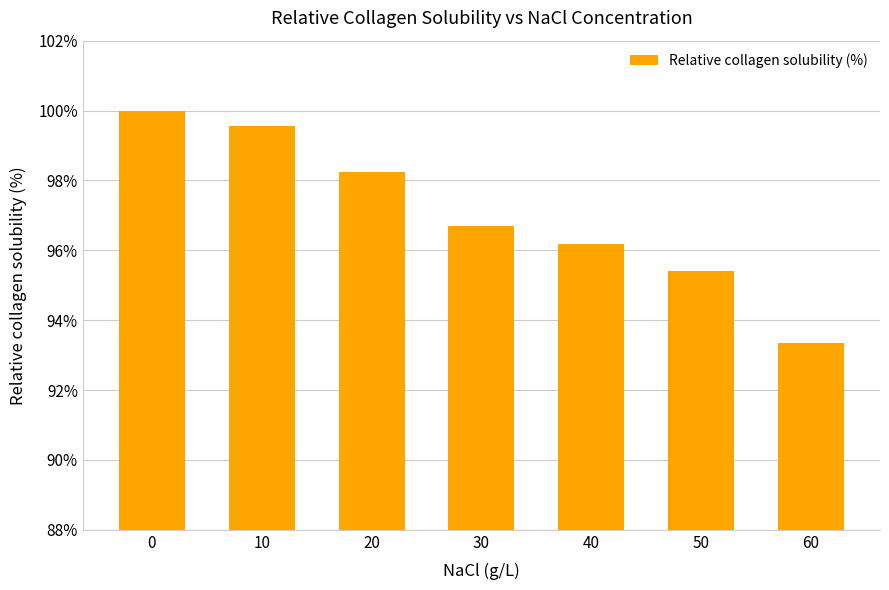

What is the difference between the maximum and second lowest values?

4.6